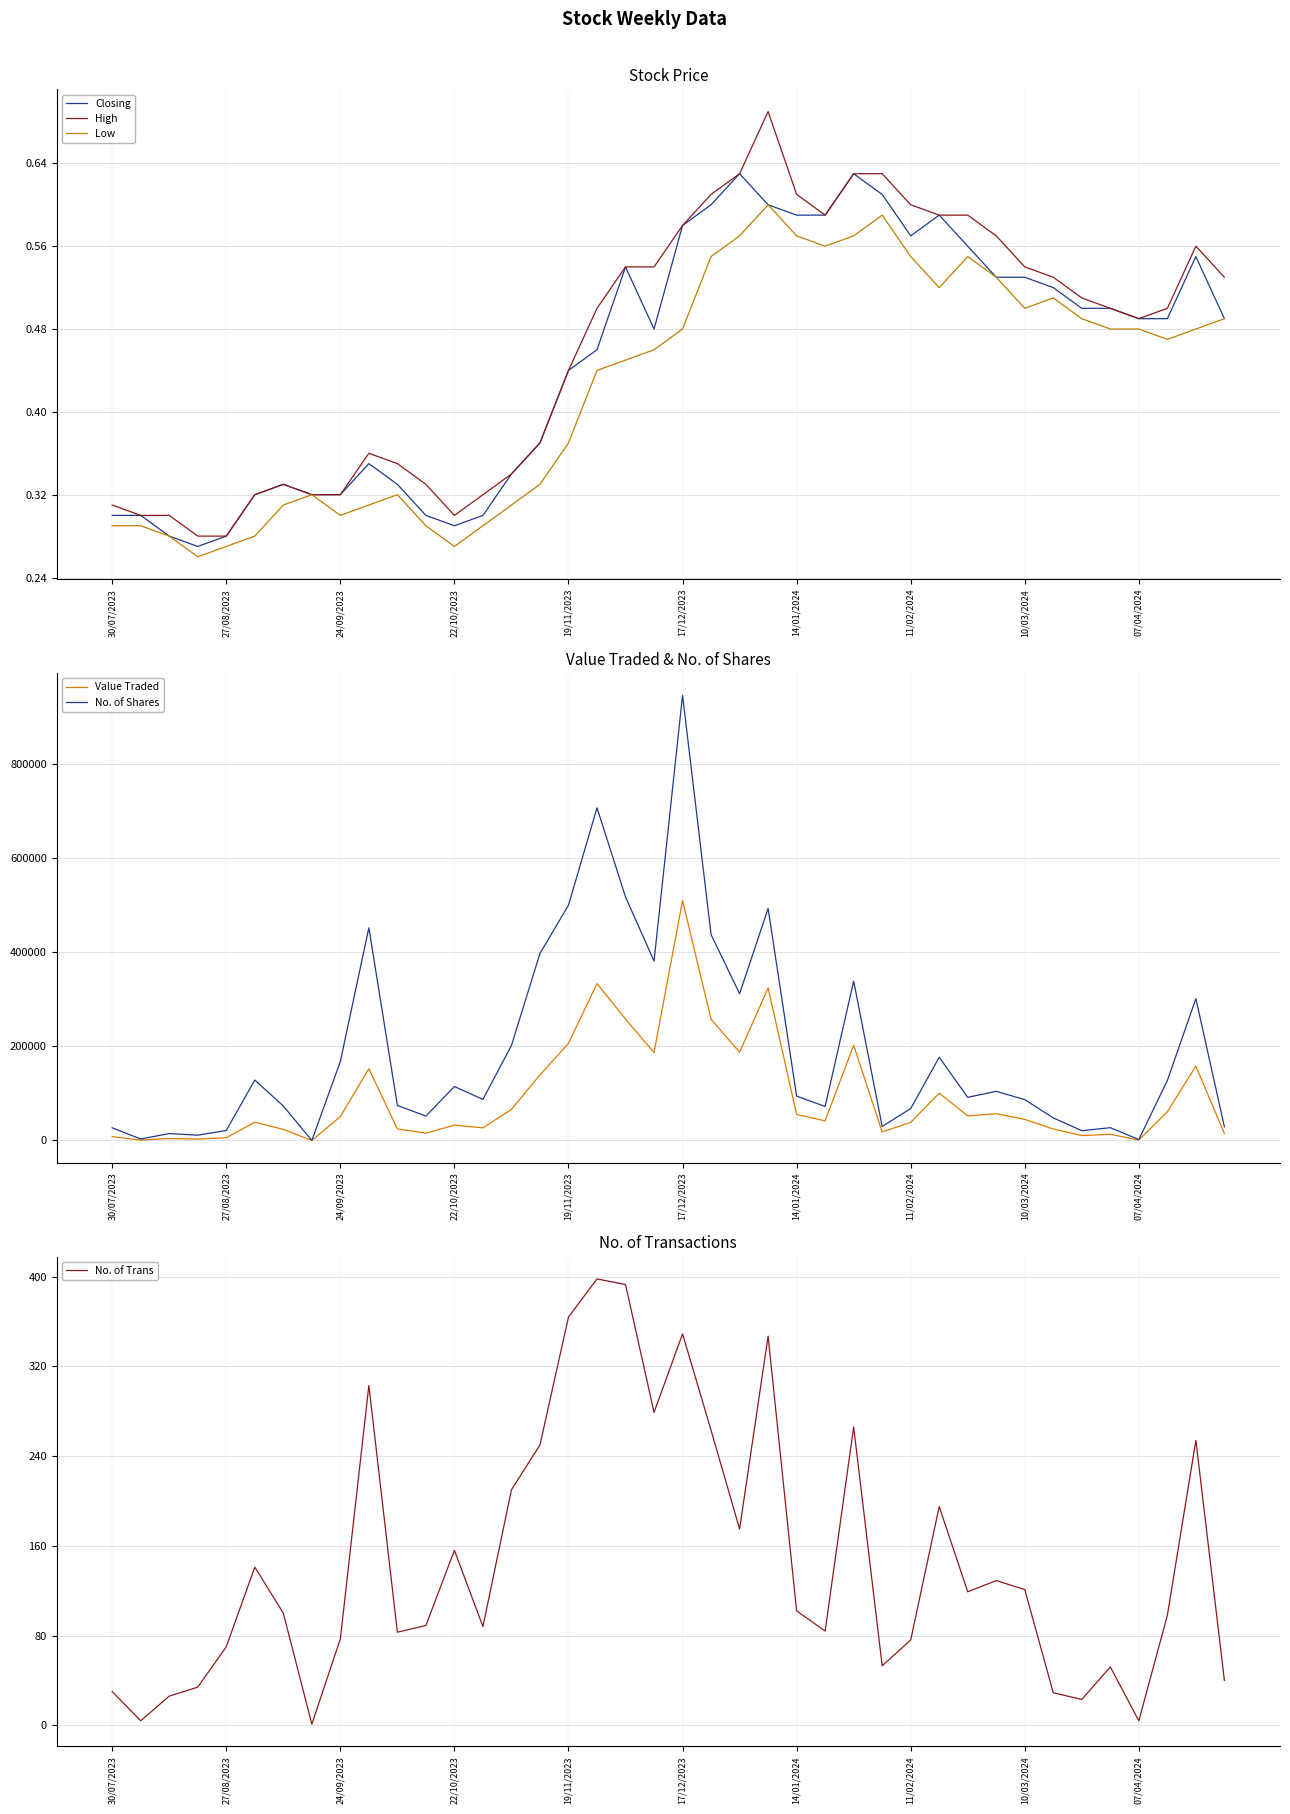

True or false: High has a value of 0.4 at 22/10/2023.

False